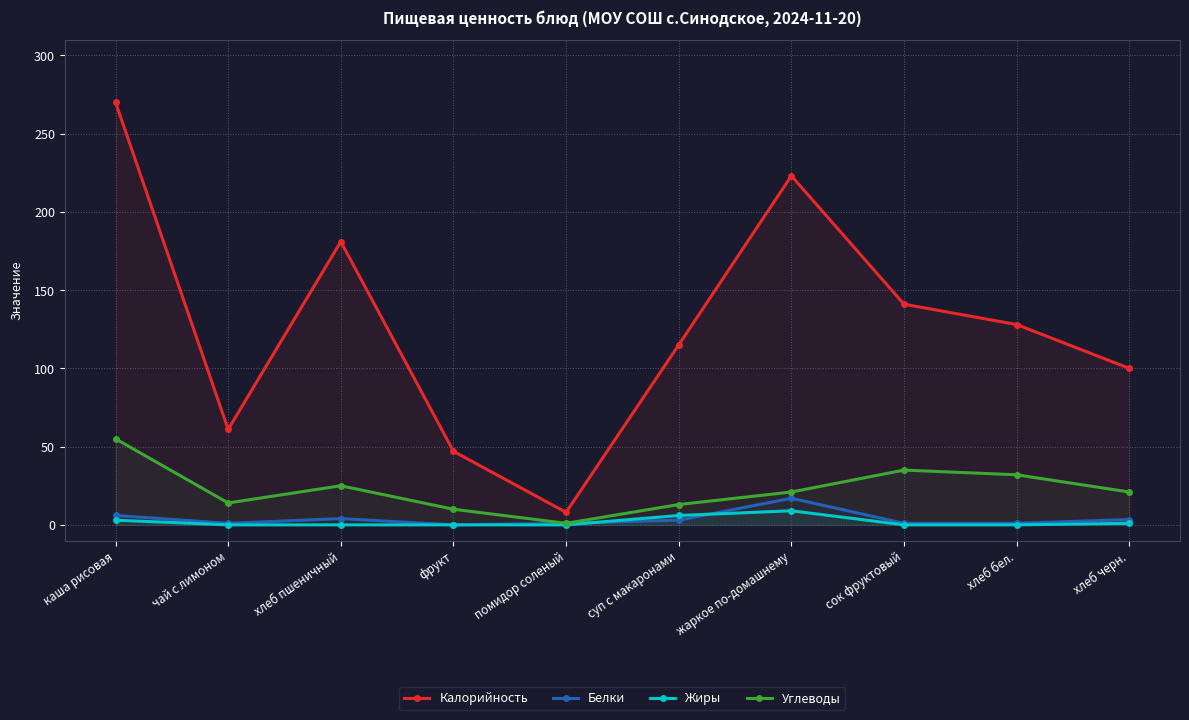

What is the difference between the highest and lowest values at суп с макаронами?

112.0